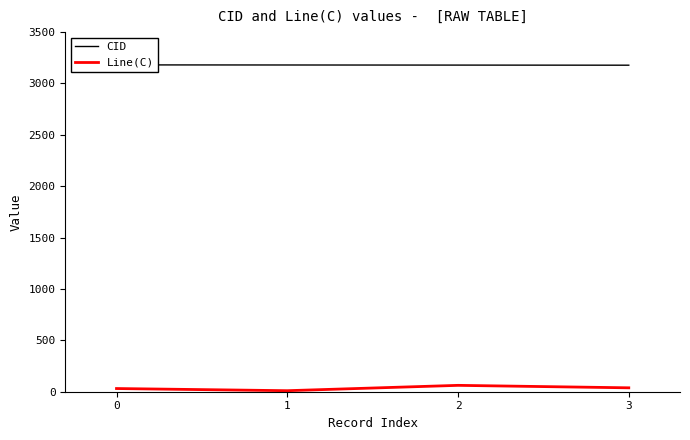

What is the difference between the maximum and minimum values in the Line(C) series?

52